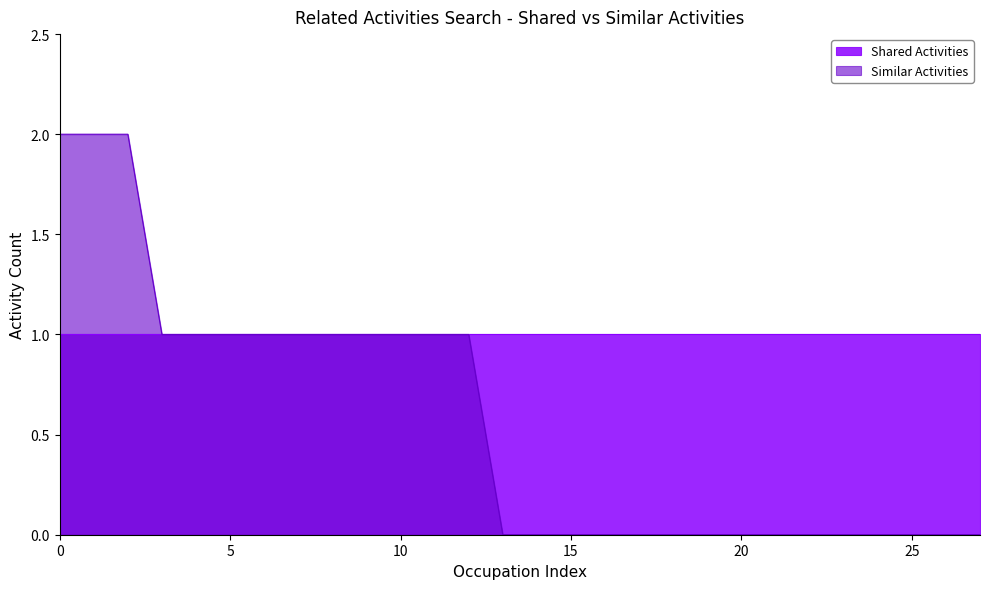

True or false: there are more than 0 points higher than both neighbors.

False